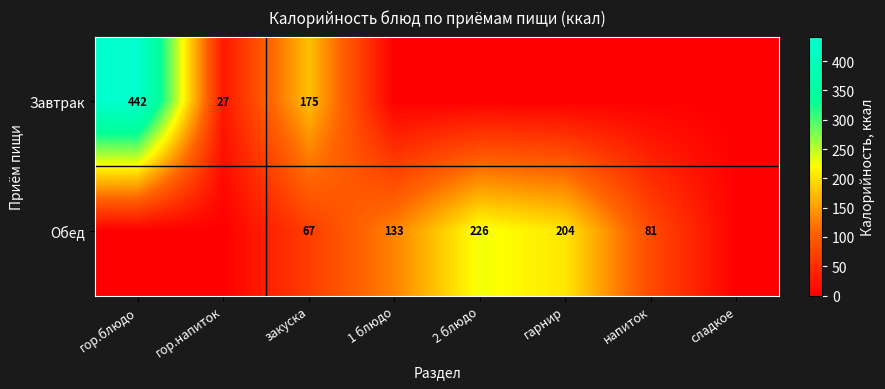

What is the spread (max minus min) of values at закуска?

108